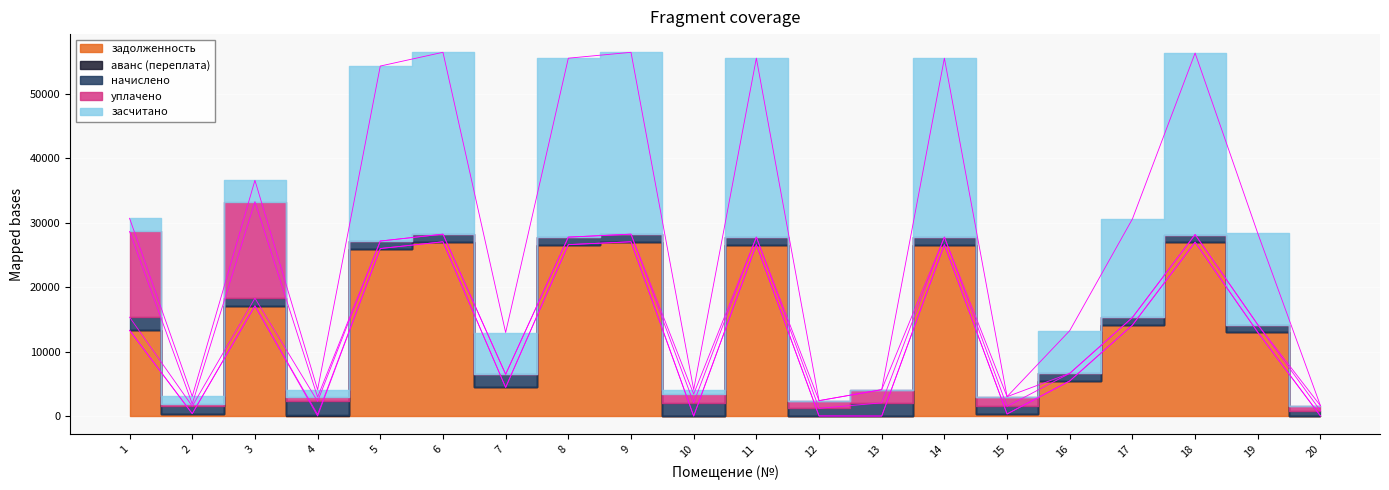

Rank the categories by начислено value from highest to lowest.

1, 4, 7, 10, 13, 3, 6, 9, 12, 15, 16, 17, 19, 18, 2, 5, 8, 11, 14, 20